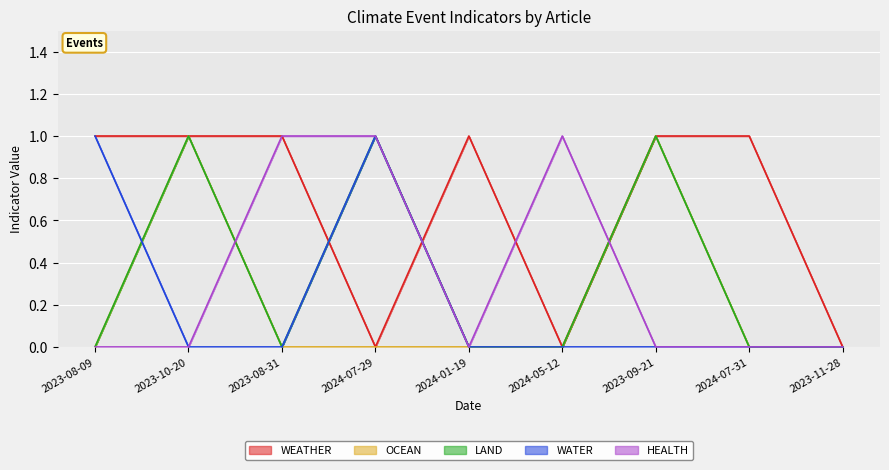

How many categories are shown in the chart?

9